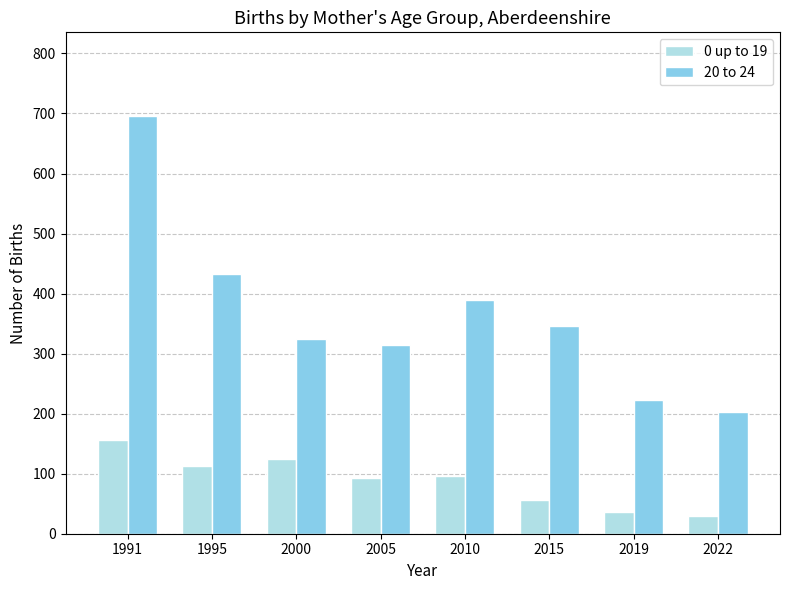

What are all the series names shown in the legend?

0 up to 19, 20 to 24